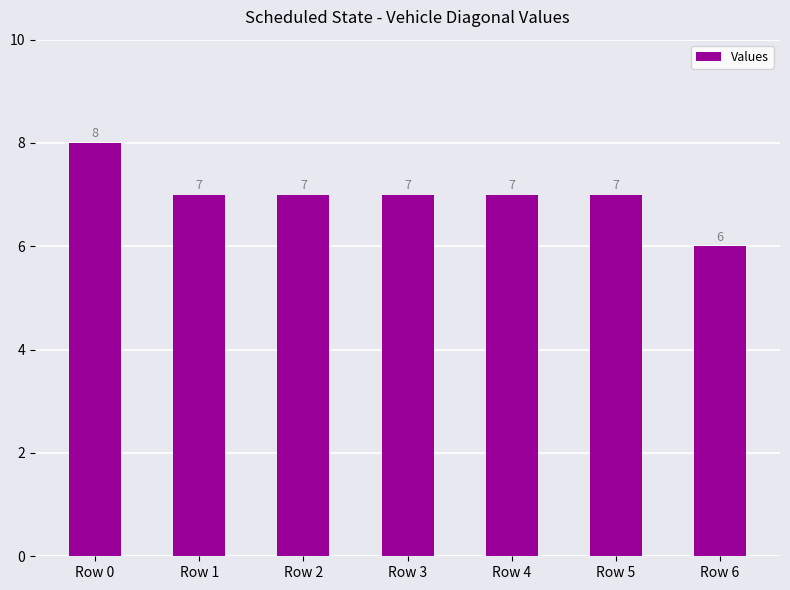

Where does the data first go above 7?

Row 0